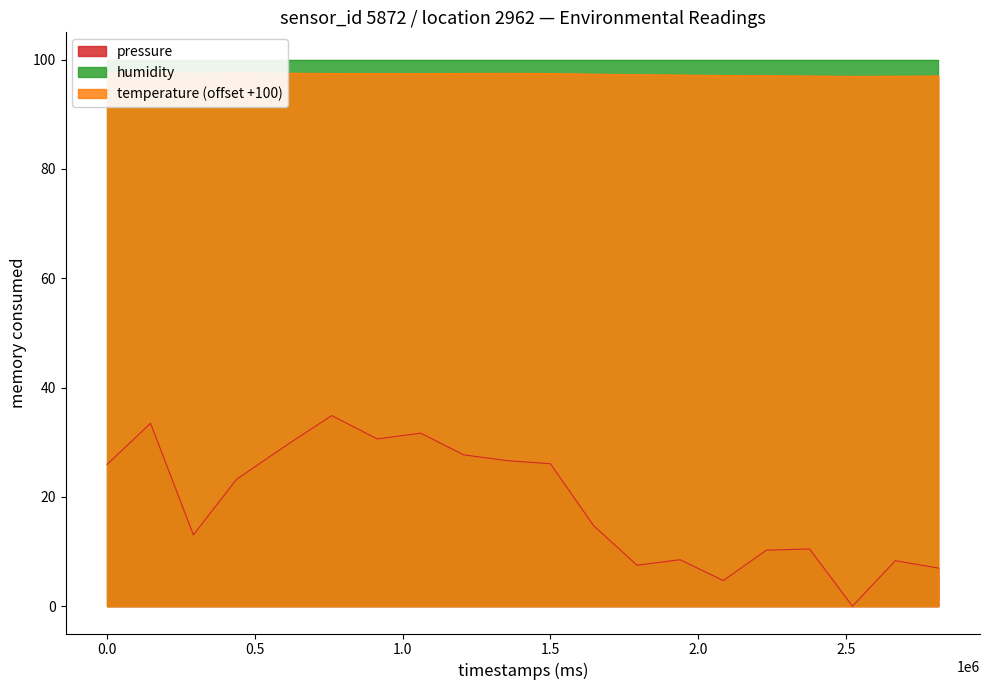

At which category is the sum across all series the highest?

2023-03-01T00:13:54